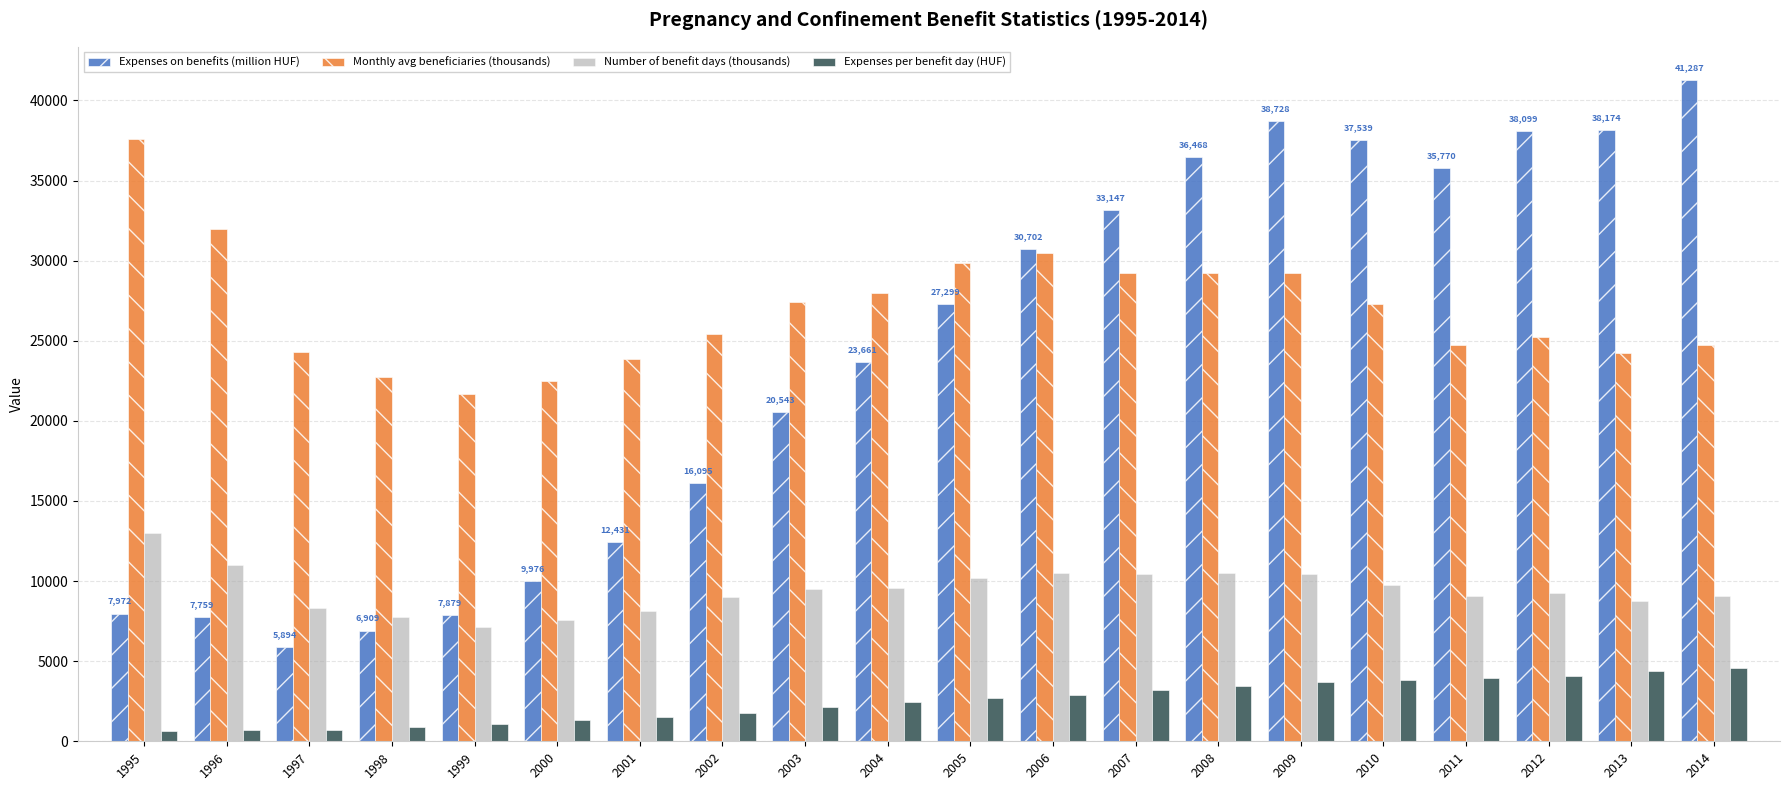

Which series has the largest total across all categories?

Monthly avg beneficiaries (thousands)